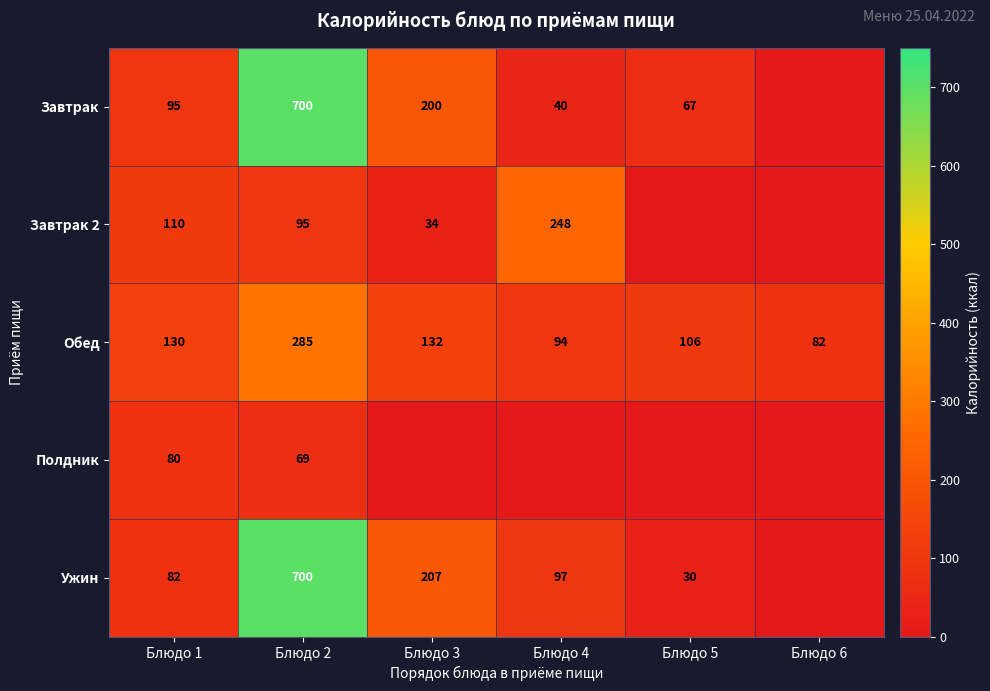

How many series are shown in this chart?

5